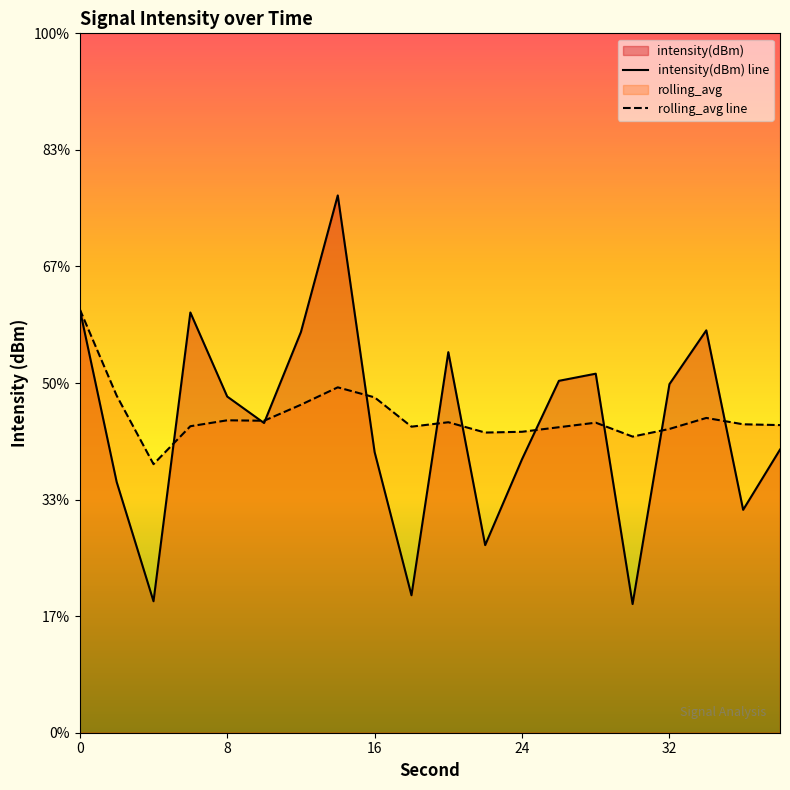

How many intersections are there between intensity(dBm) line and rolling_avg line?

10